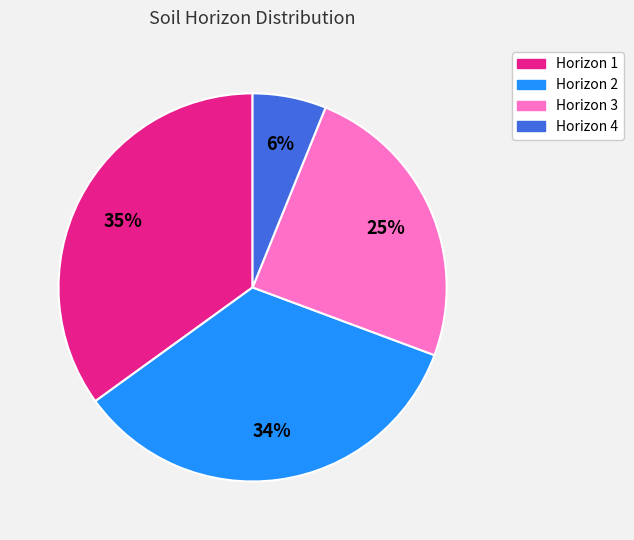

To the nearest percent, what is the difference between the largest and smallest slice percentages?

29%